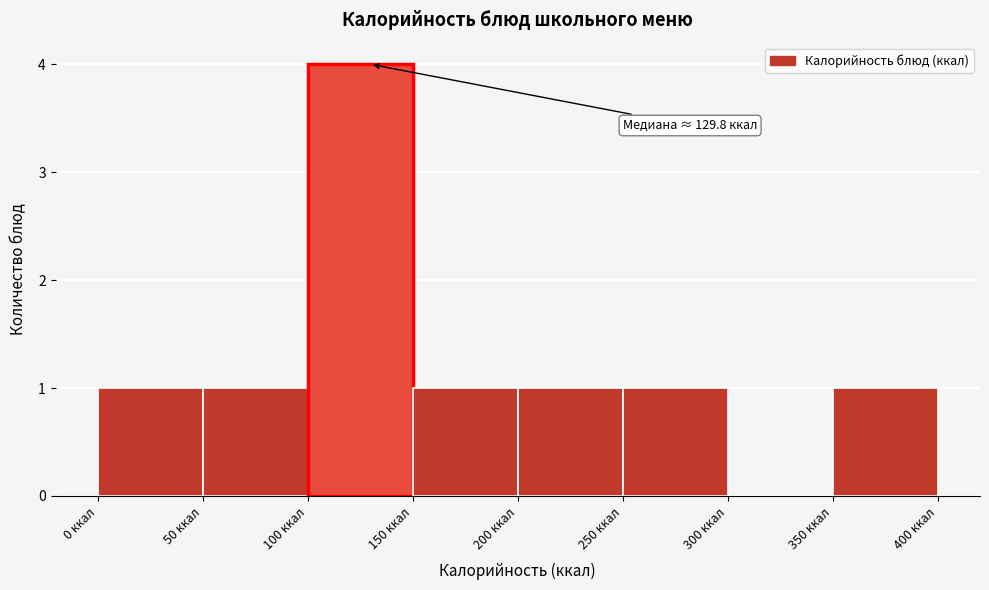

Which range on the x-axis has the tallest bar?

100 to 150